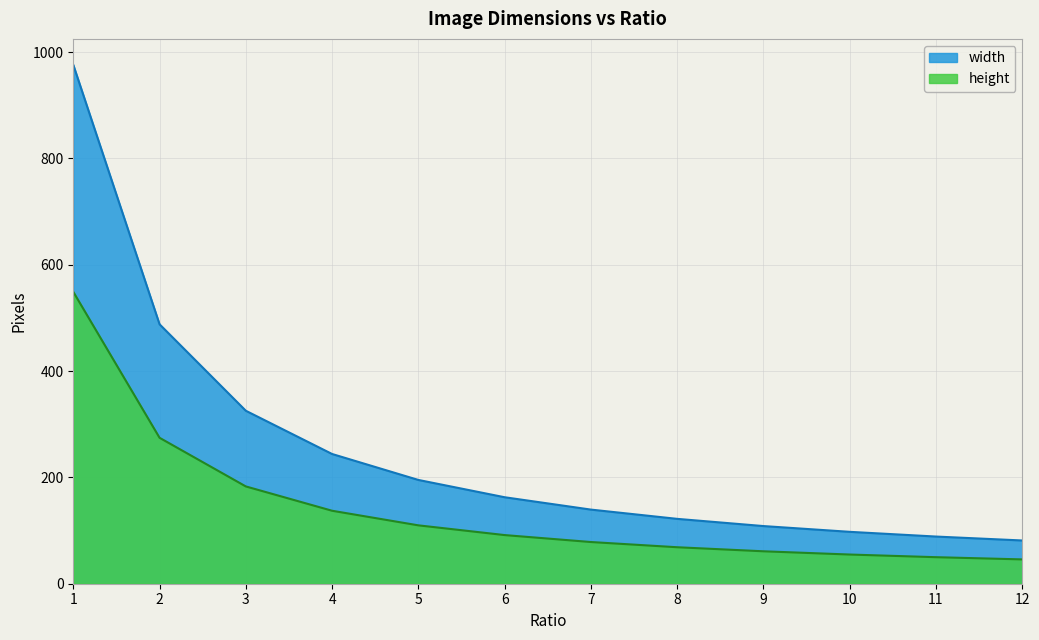

Reading left to right, transcribe all the data shown in this chart.

width: 1=976.0	2=488.0	3=325.3	4=244.0	5=195.2	6=162.7	7=139.4	8=122.0	9=108.4	10=97.6	11=88.7	12=81.3
height: 1=549.0	2=274.5	3=183.0	4=137.2	5=109.8	6=91.5	7=78.4	8=68.6	9=61.0	10=54.9	11=49.9	12=45.8